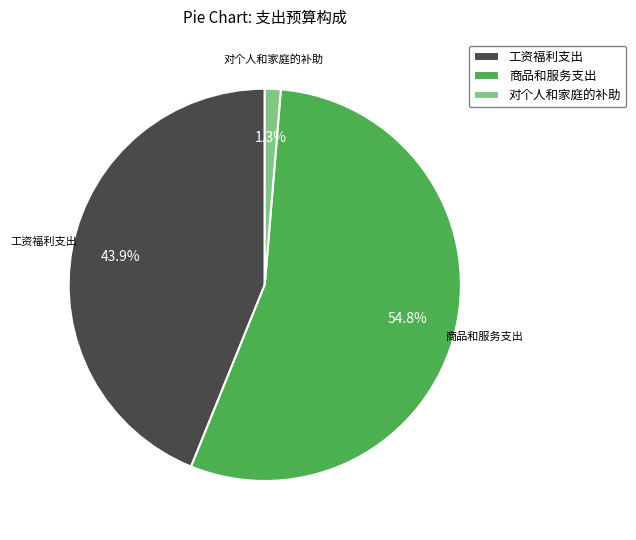

Between 工资福利支出 and 商品和服务支出, which is larger?

商品和服务支出